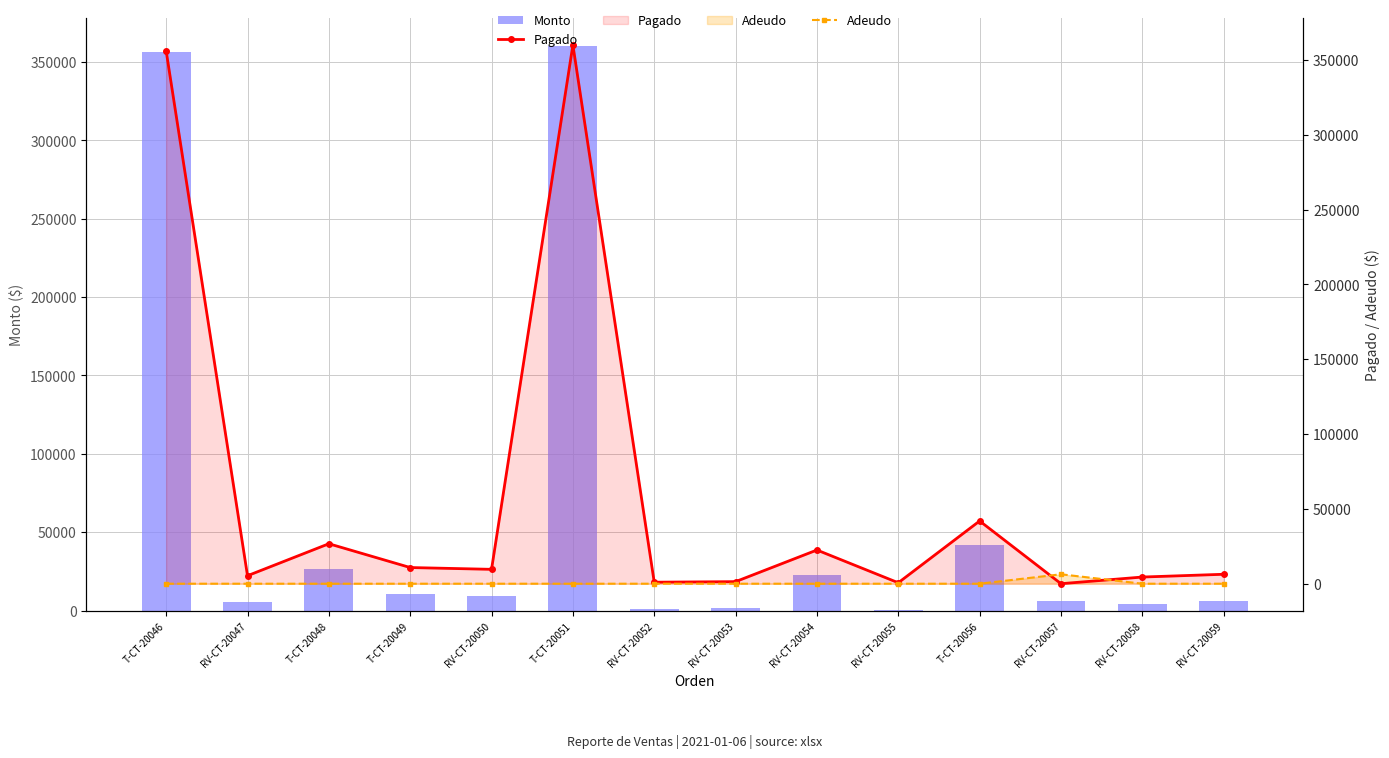

Is the value of Pagado at RV-CT-20050 greater than the value of Monto at RV-CT-20052?

Yes